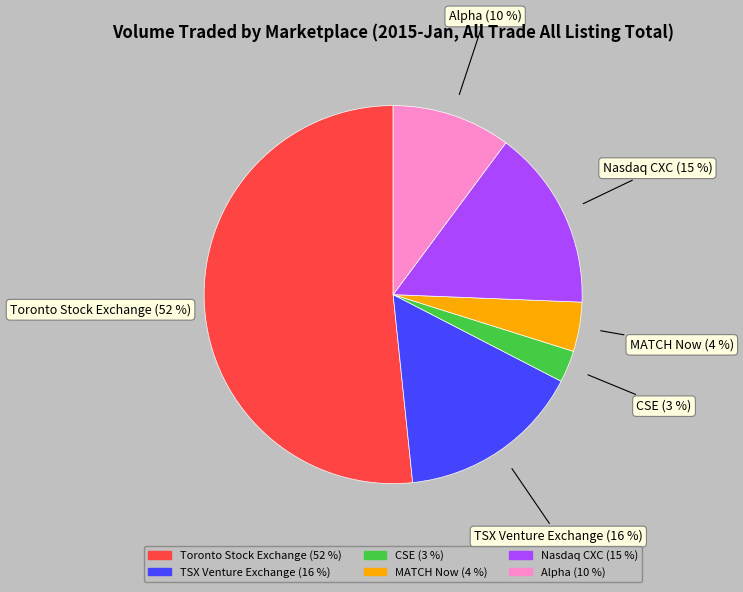

How many segments does this pie chart have?

6